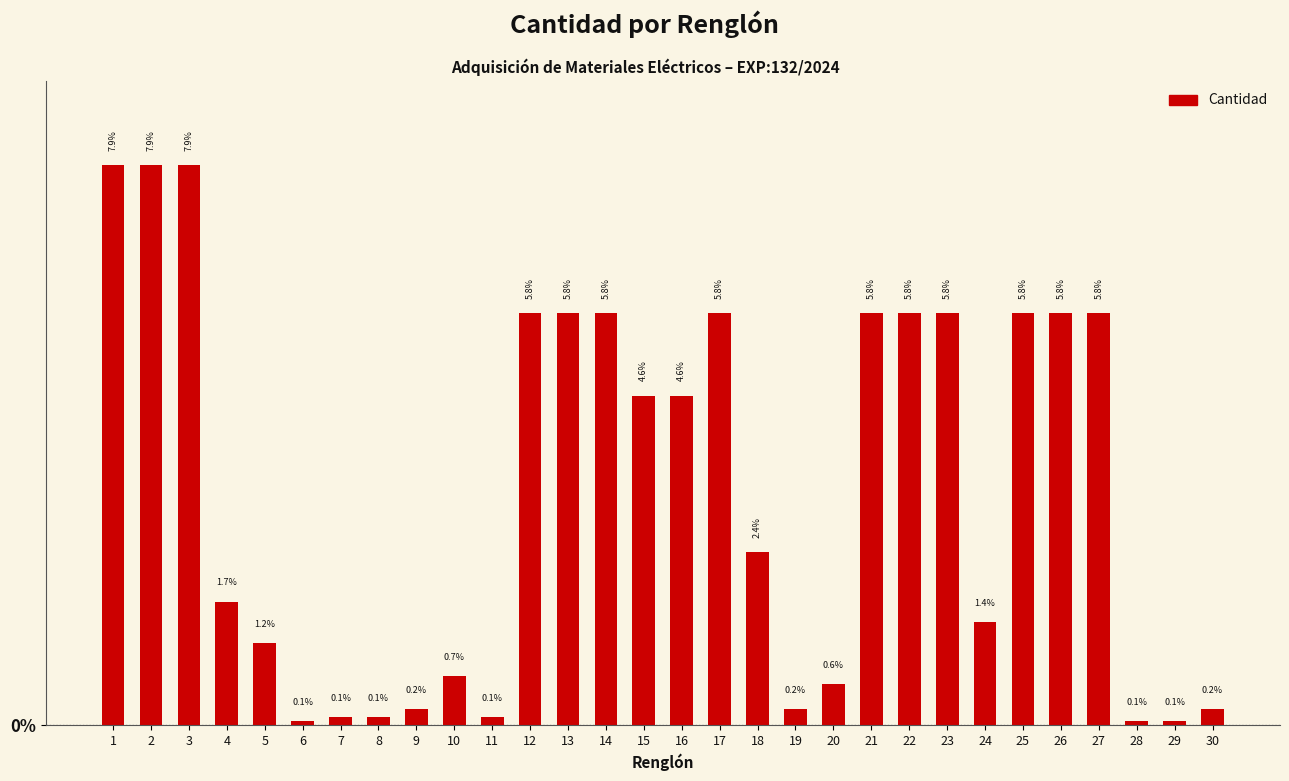

What is the ratio of the value at 25 to the value at 1?

0.7